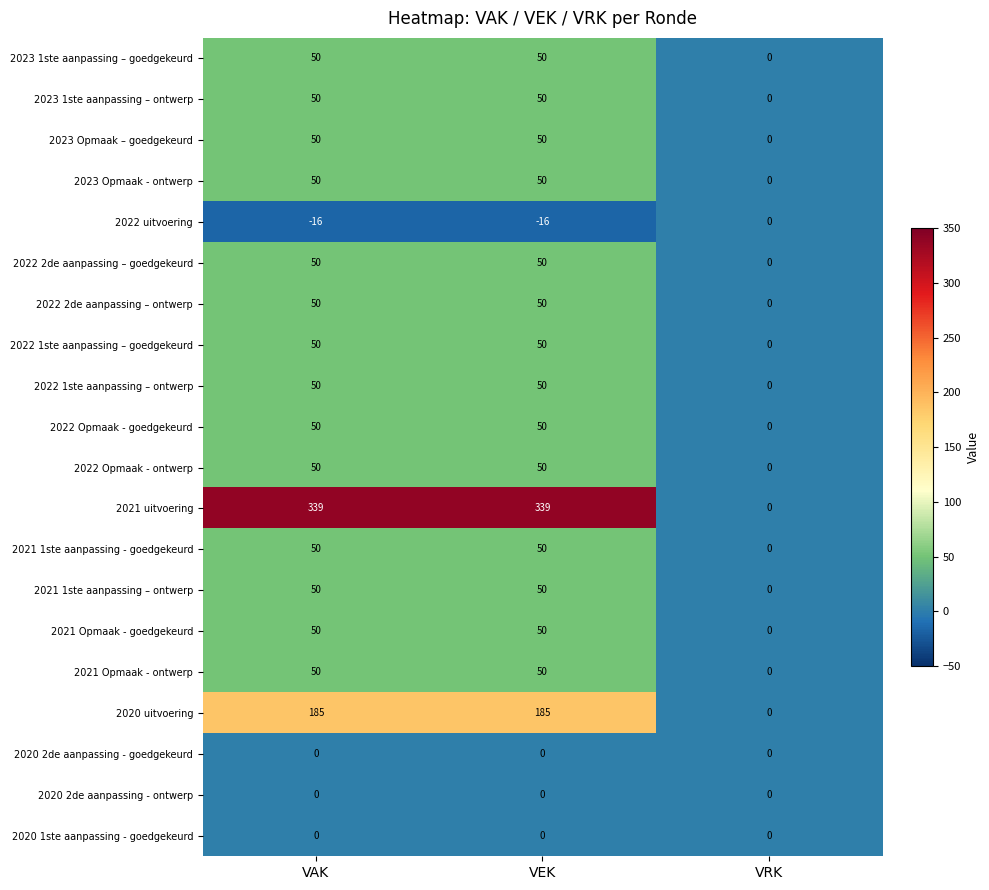

Is the value of 2020 2de aanpassing - goedgekeurd at VAK greater than the value of 2023 1ste aanpassing – ontwerp at VAK?

No